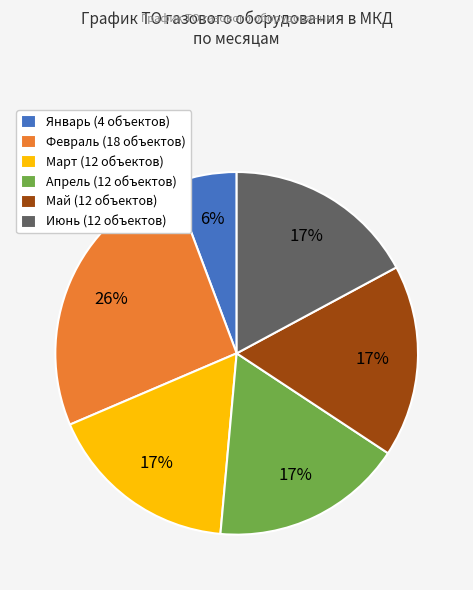

Does Март (12 объектов) account for over 50% of the chart?

No